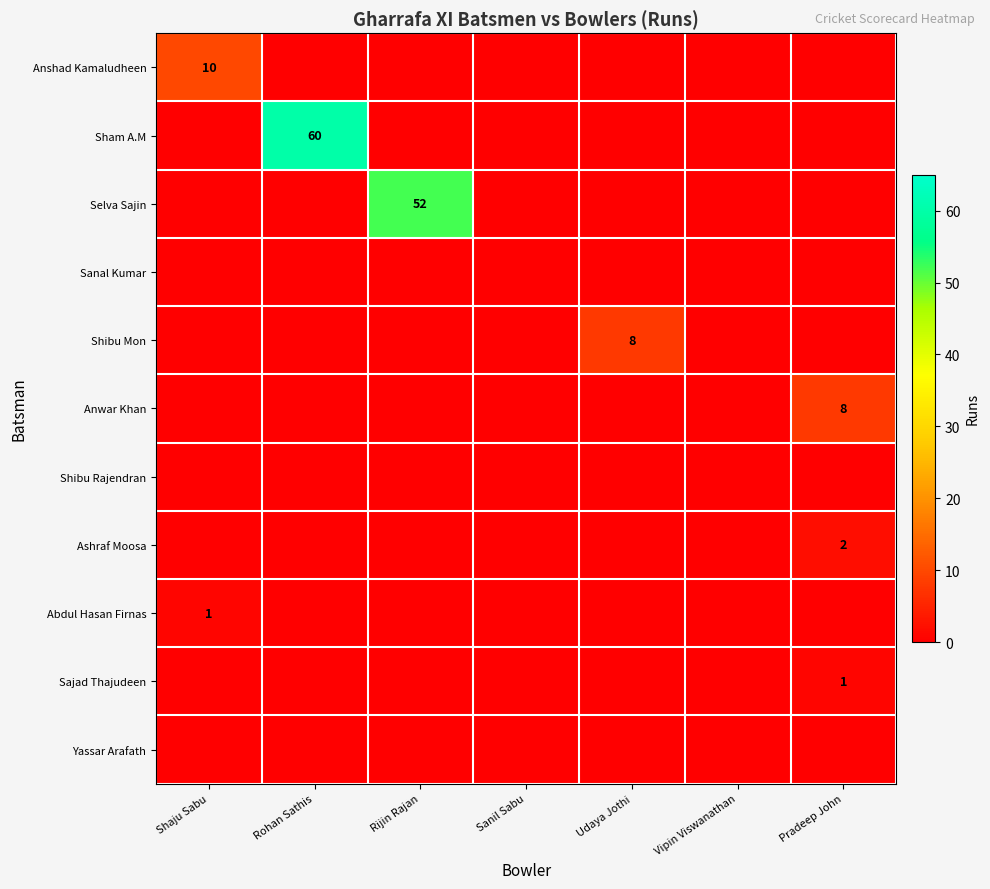

At Rohan Sathis, list the series in order from largest to smallest.

Sham A.M, Anshad Kamaludheen, Selva Sajin, Sanal Kumar, Shibu Mon, Anwar Khan, Shibu Rajendran, Ashraf Moosa, Abdul Hasan Firnas, Sajad Thajudeen, Yassar Arafath